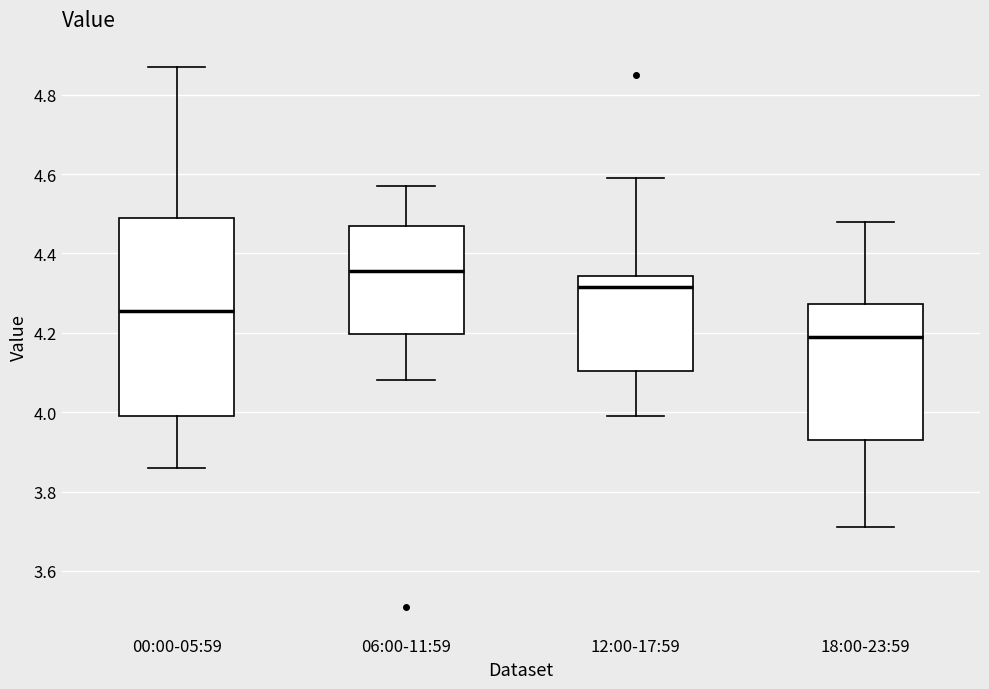

Reading left to right, read every box against the y-axis: the position of its median line, the range the box covers, and the ends of its whiskers. The values are not printed on the chart, so give them approximately, as read against the axis.

00:00-05:59: median 4.26, box 4.00 to 4.50, whiskers 3.86 to 4.88
06:00-11:59: median 4.36, box 4.20 to 4.48, whiskers 4.08 to 4.58
12:00-17:59: median 4.32, box 4.10 to 4.34, whiskers 4.00 to 4.60
18:00-23:59: median 4.20, box 3.94 to 4.28, whiskers 3.72 to 4.48